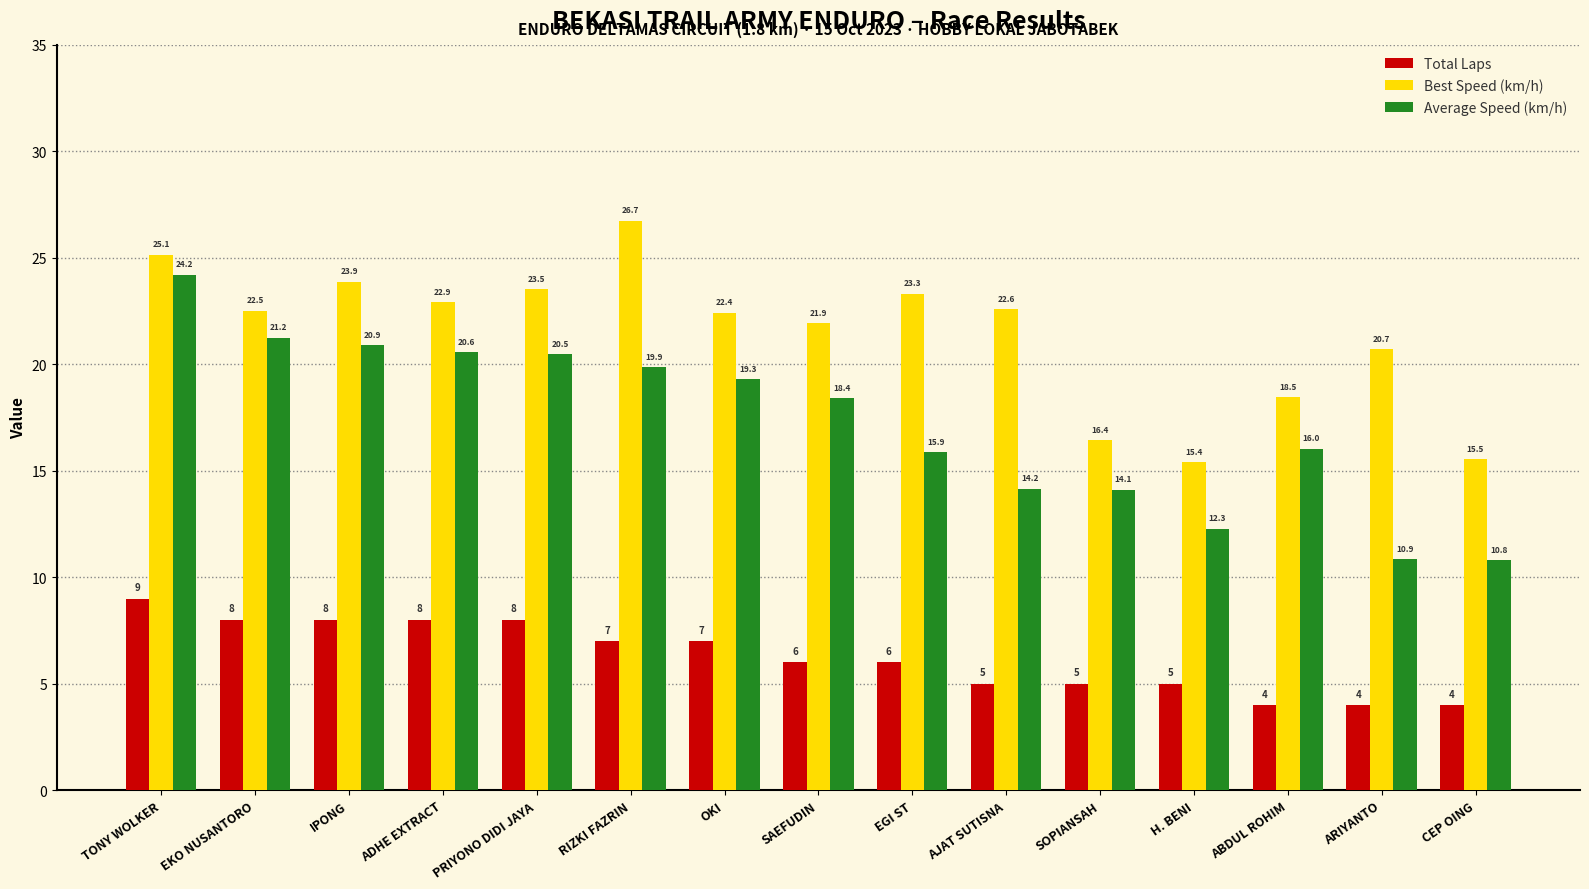

How many groups of bars are there?

15